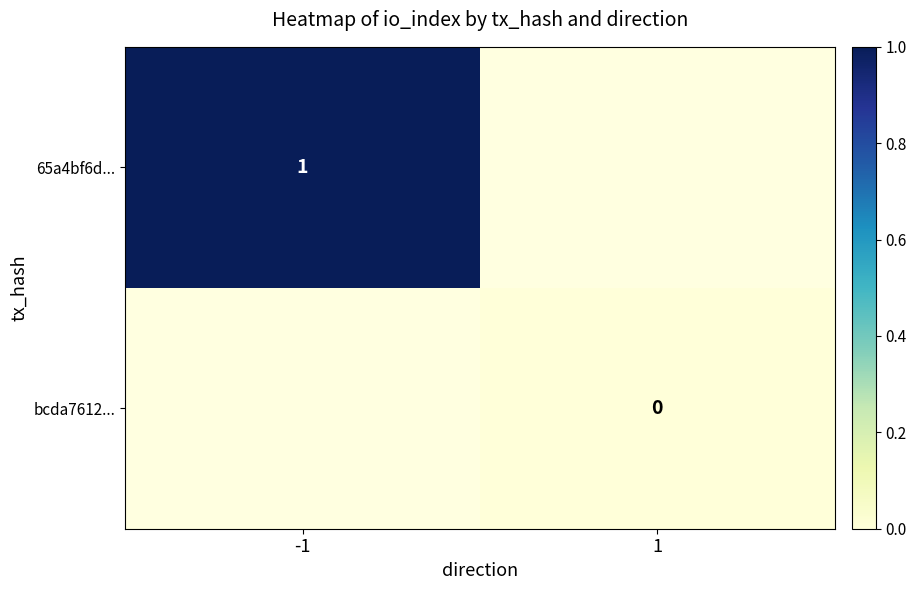

What is the greatest value displayed?

1.0